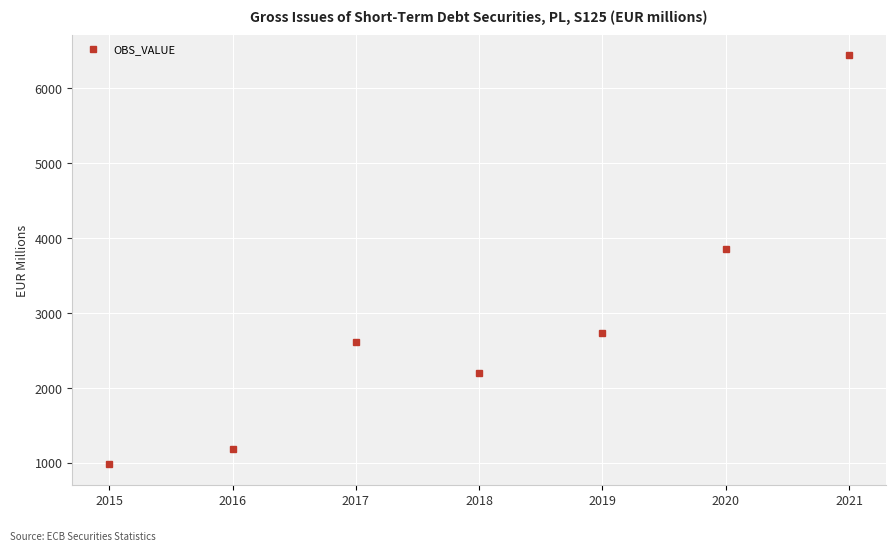

Where is the first local minimum?

2018